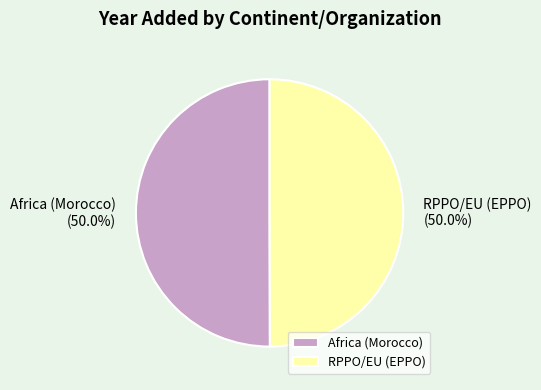

To the nearest percent, what is the average slice percentage?

50%